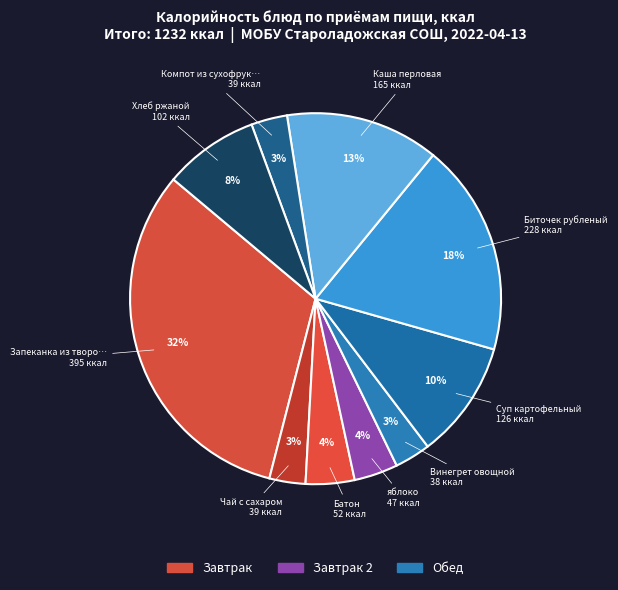

How many slices are in this pie chart?

10